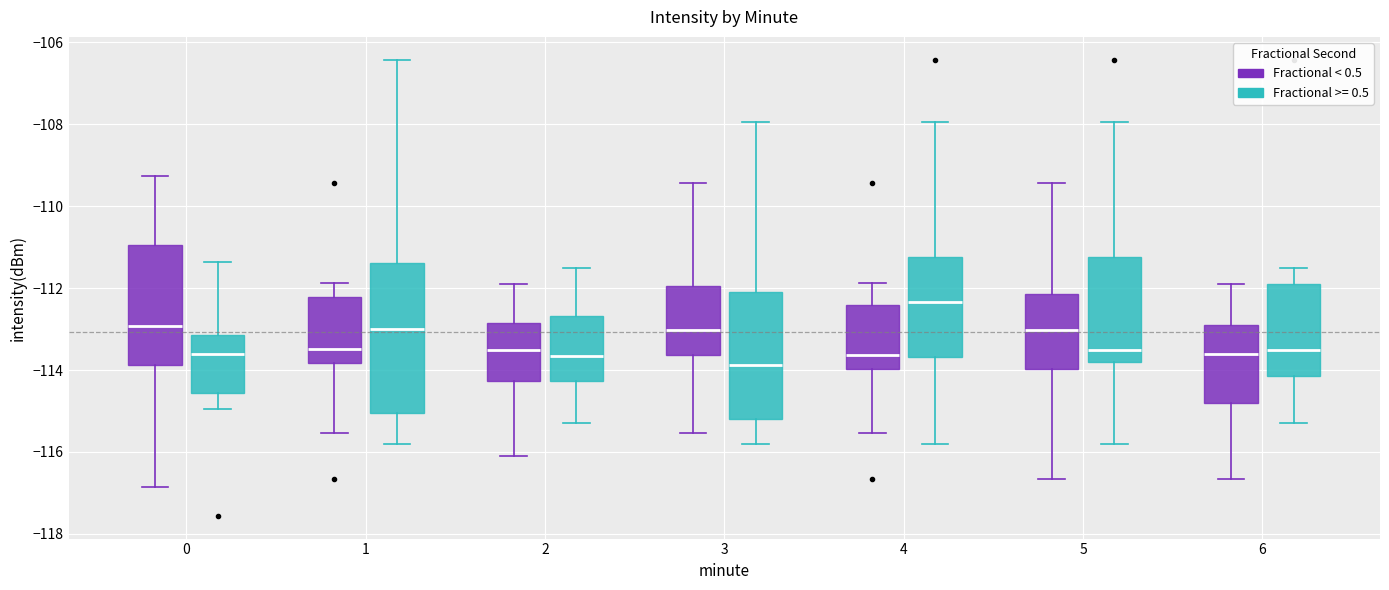

Reading left to right, transcribe this box plot: for each box, give where its median line is, the range the box spans, and where its two whiskers end, as read against the y-axis. The values are not printed on the chart, so give them approximately, as read against the axis.

0 (Fractional < 0.5): median -113.0, box -113.8 to -111.0, whiskers -116.8 to -109.2
0 (Fractional >= 0.5): median -113.6, box -114.6 to -113.2, whiskers -115.0 to -111.4
1 (Fractional < 0.5): median -113.4, box -113.8 to -112.2, whiskers -115.6 to -111.8
1 (Fractional >= 0.5): median -113.0, box -115.0 to -111.4, whiskers -115.8 to -106.4
2 (Fractional < 0.5): median -113.4, box -114.2 to -112.8, whiskers -116.0 to -111.8
2 (Fractional >= 0.5): median -113.6, box -114.2 to -112.6, whiskers -115.2 to -111.4
3 (Fractional < 0.5): median -113.0, box -113.6 to -112.0, whiskers -115.6 to -109.4
3 (Fractional >= 0.5): median -113.8, box -115.2 to -112.0, whiskers -115.8 to -108.0
4 (Fractional < 0.5): median -113.6, box -114.0 to -112.4, whiskers -115.6 to -111.8
4 (Fractional >= 0.5): median -112.4, box -113.6 to -111.2, whiskers -115.8 to -108.0
5 (Fractional < 0.5): median -113.0, box -114.0 to -112.2, whiskers -116.6 to -109.4
5 (Fractional >= 0.5): median -113.4, box -113.8 to -111.2, whiskers -115.8 to -108.0
6 (Fractional < 0.5): median -113.6, box -114.8 to -112.8, whiskers -116.6 to -111.8
6 (Fractional >= 0.5): median -113.4, box -114.2 to -111.8, whiskers -115.2 to -111.4